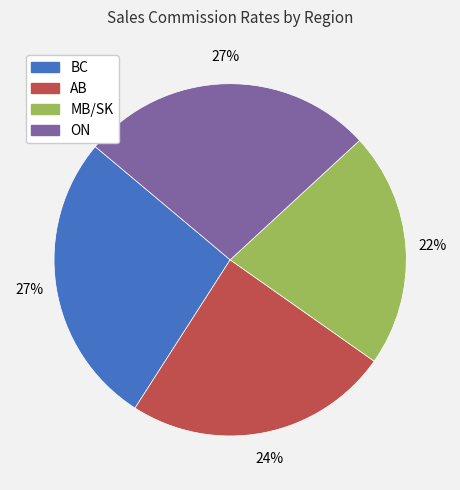

Count the number of slices in the pie.

4